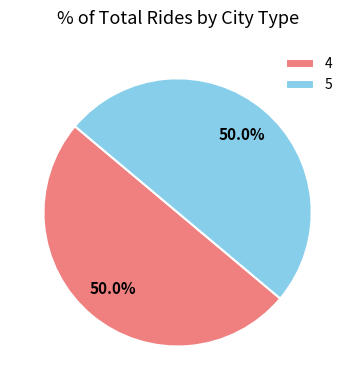

How much of the chart is everything except 4?

50.0%